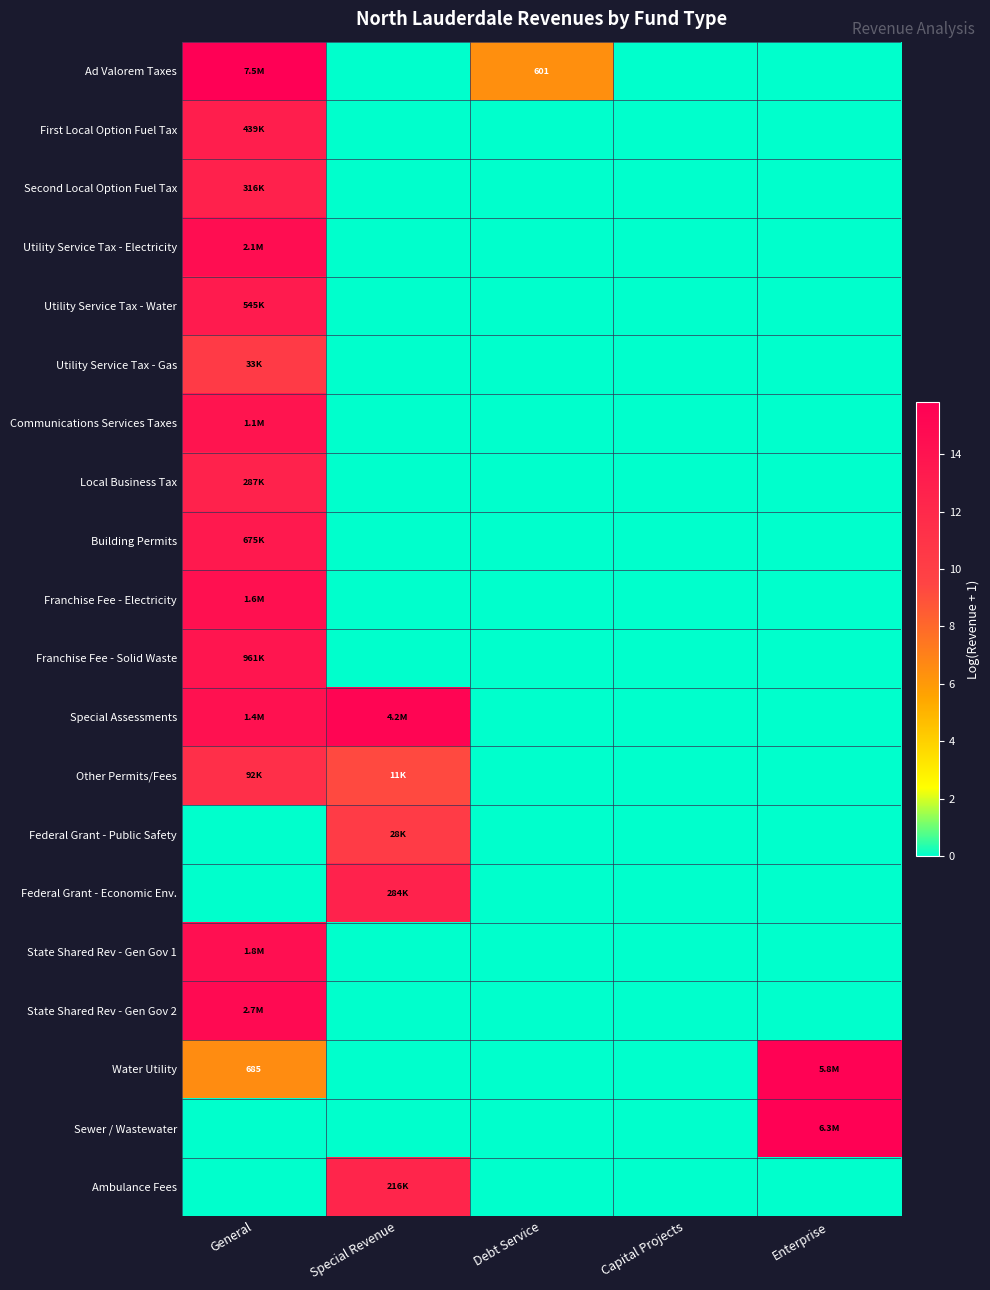

Between Debt Service and Special Revenue, which is larger?

Debt Service